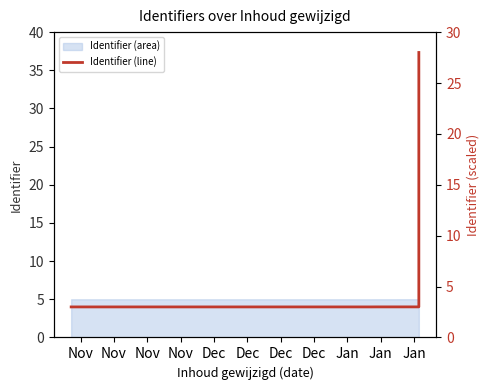

What is the average value?

8.0